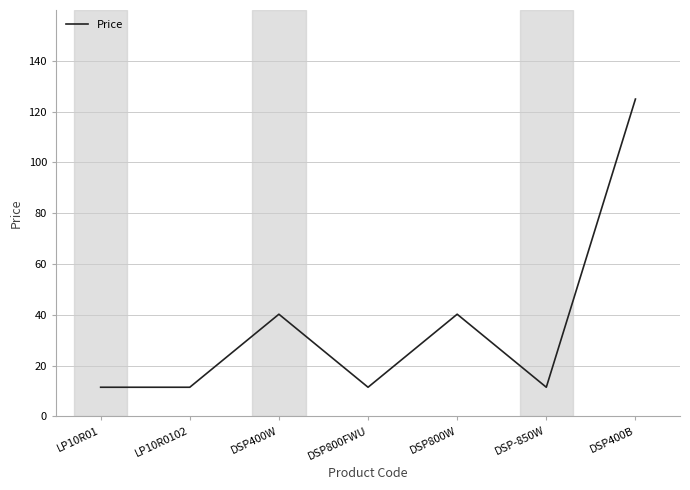

True or false: there are more than 0 points higher than both neighbors.

True